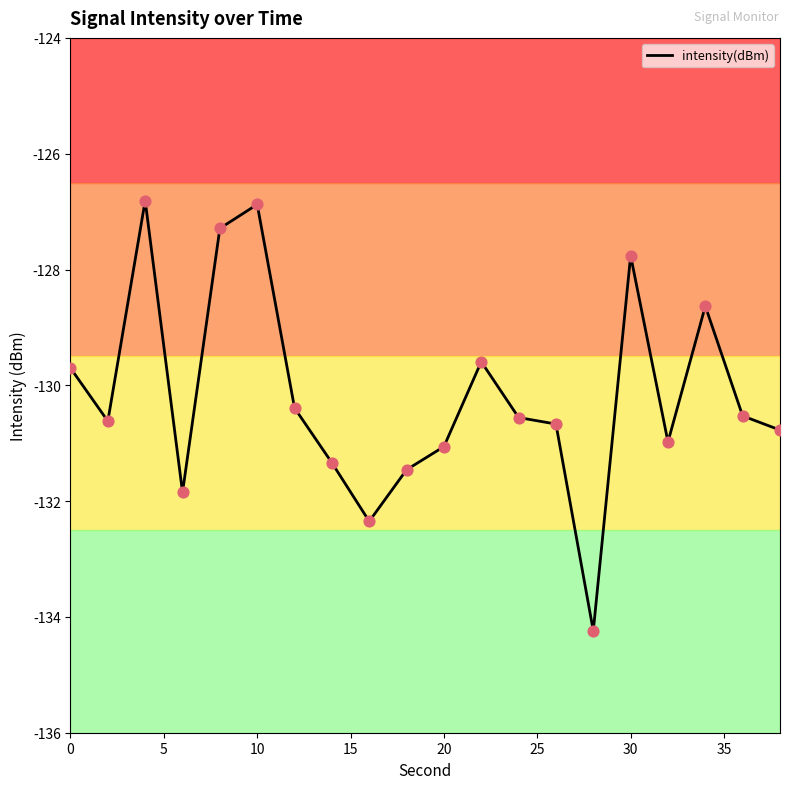

What is the greatest value displayed?

-126.8